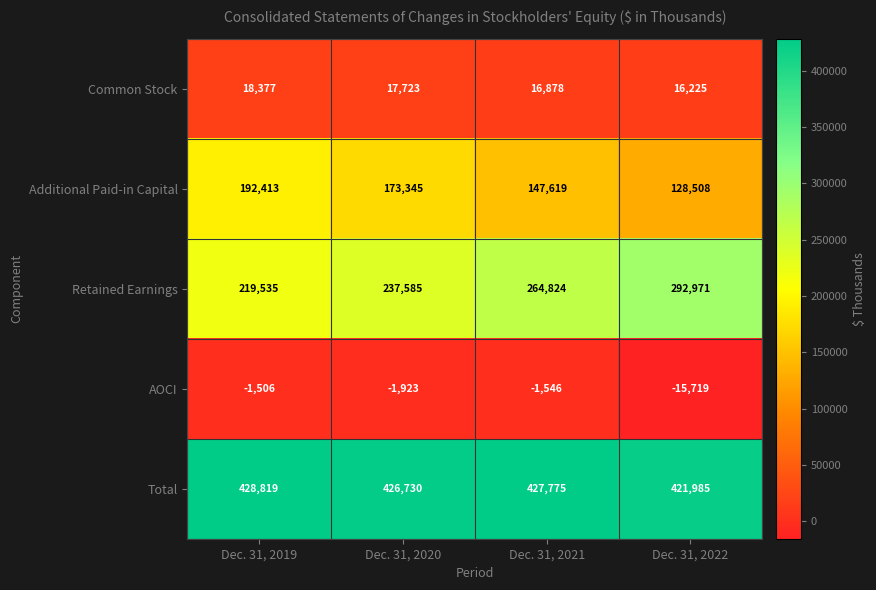

How many Common Stock values are between 16878 and 18377?

3